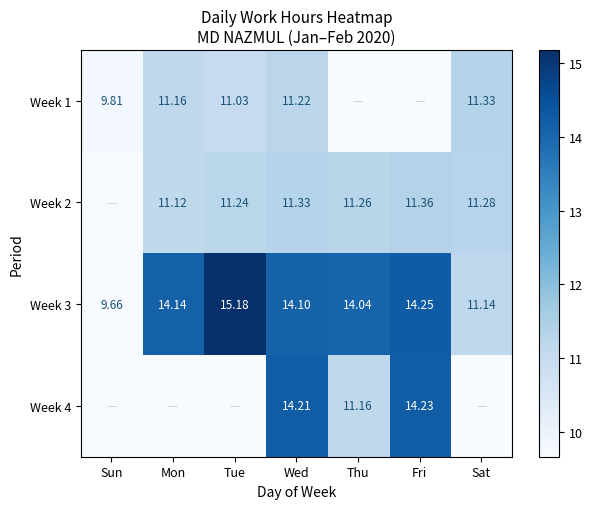

At which category is the sum across all series the highest?

Wed